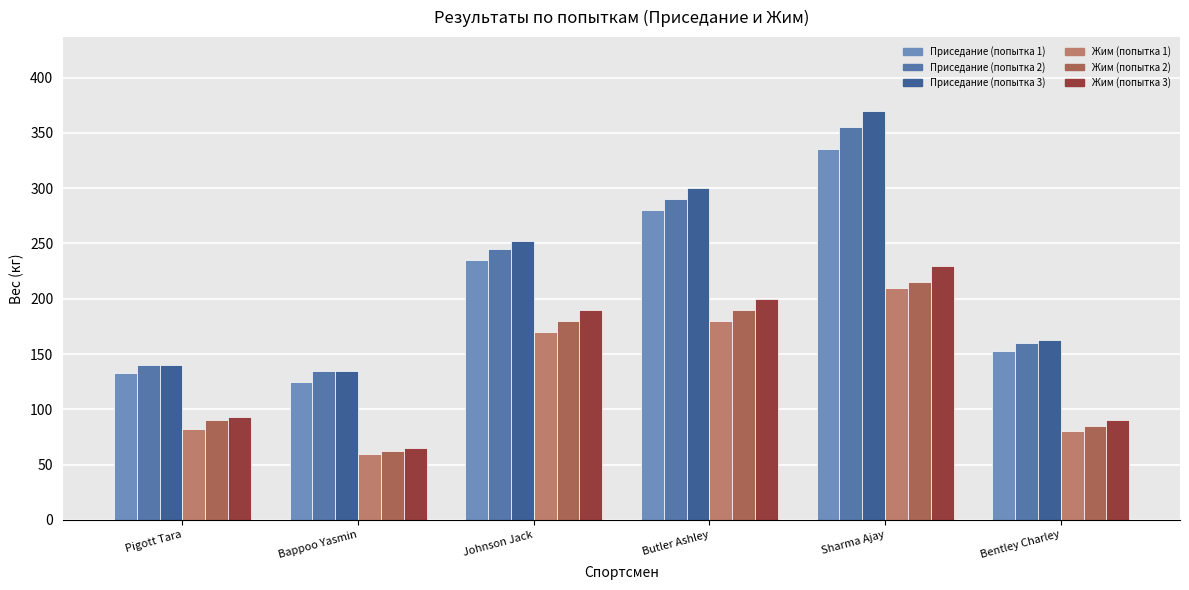

How many values in the Приседание (попытка 3) series are below 252?

3